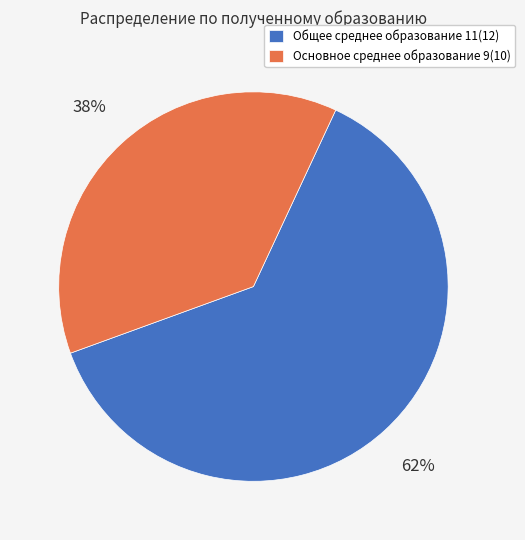

How many slices are in this pie chart?

2